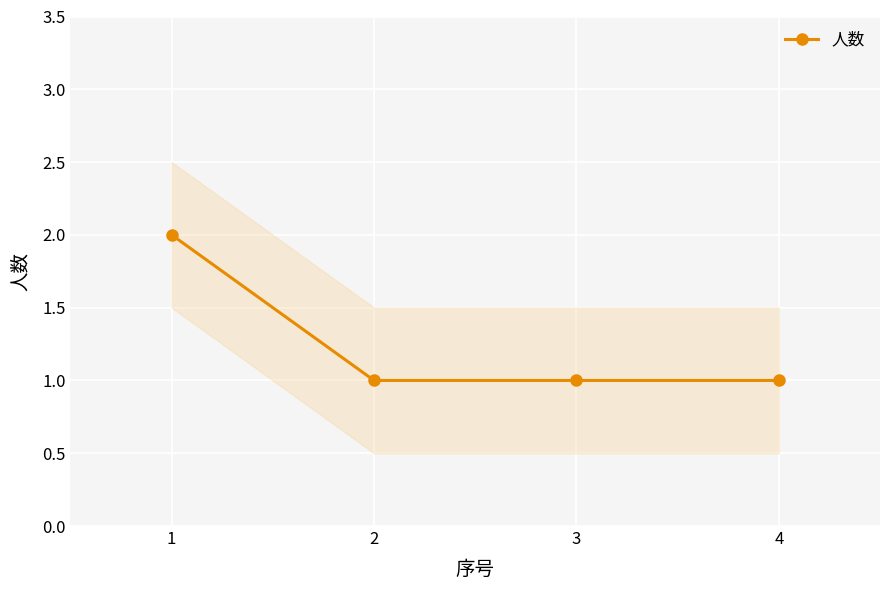

What is the value of the 2nd point from the left?

1